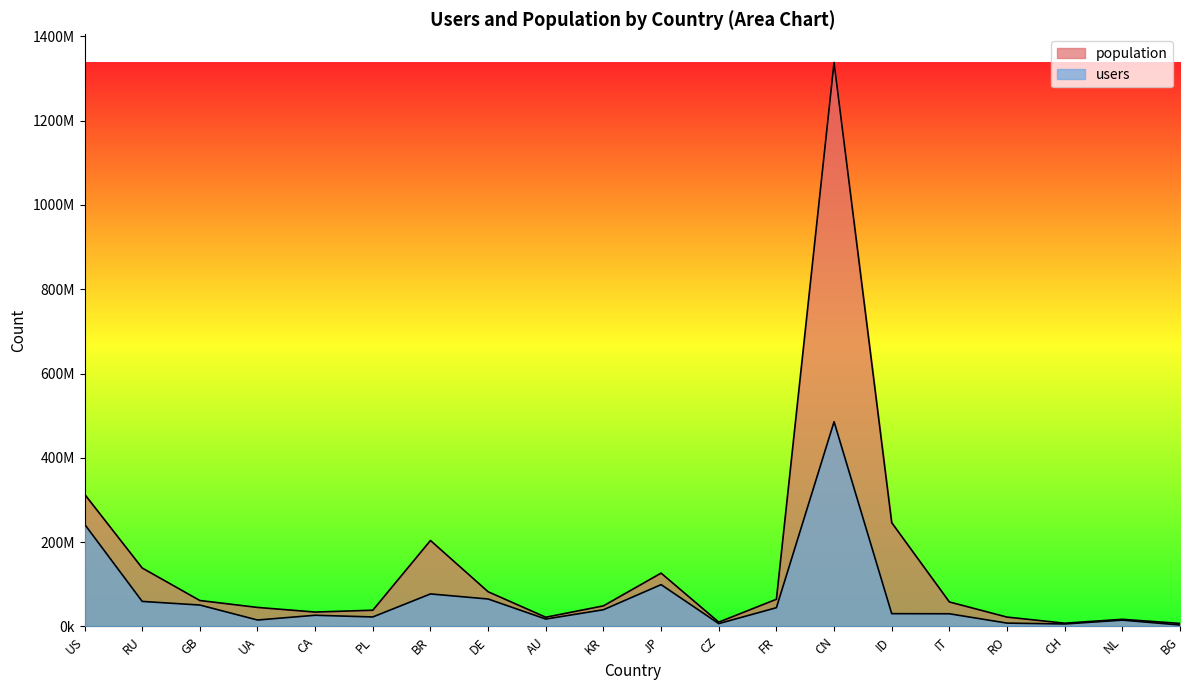

At which label does population reach its minimum?

BG